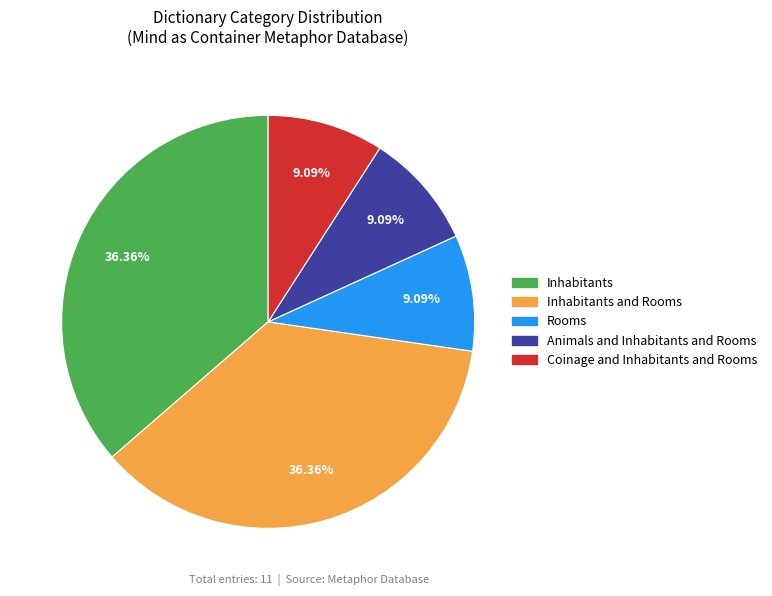

Is there a majority slice in this chart?

No